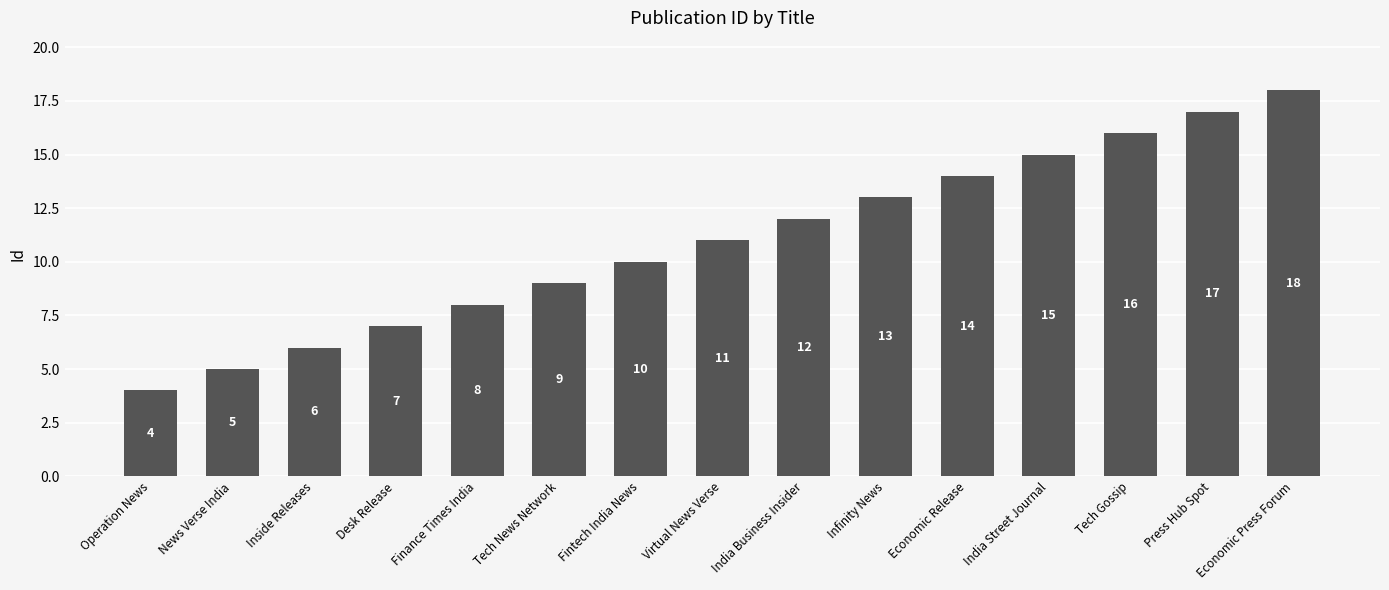

What is the difference between the values at Desk Release and Tech News Network?

2